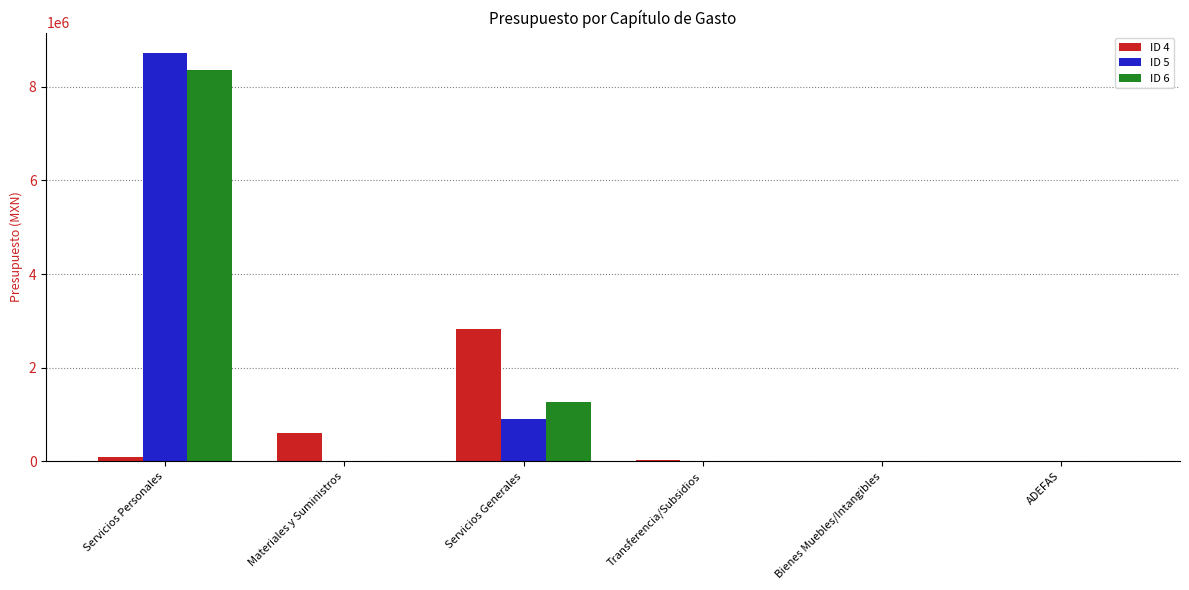

Which category has the highest value in the ID 5 series?

Servicios Personales